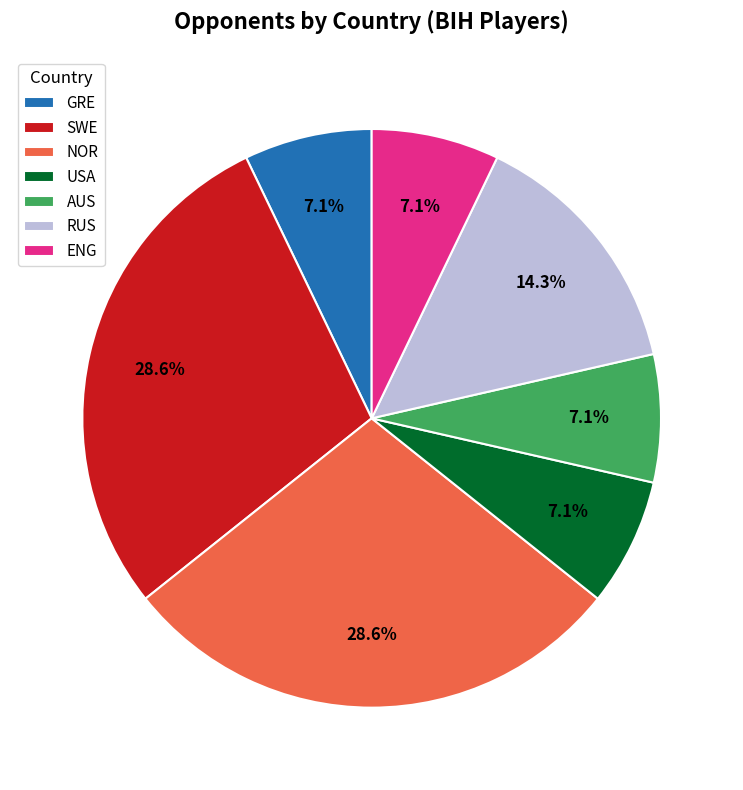

To the nearest percent, what portion does NOR represent?

29%